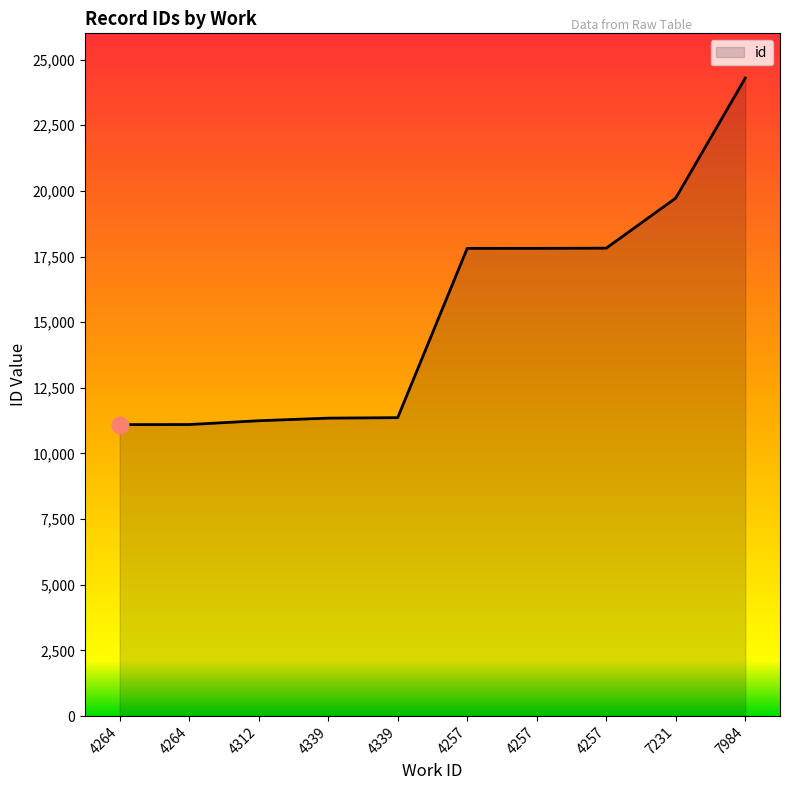

Rank the categories by value from lowest to highest.

4264, 4264, 4312, 4339, 4339, 4257, 4257, 4257, 7231, 7984